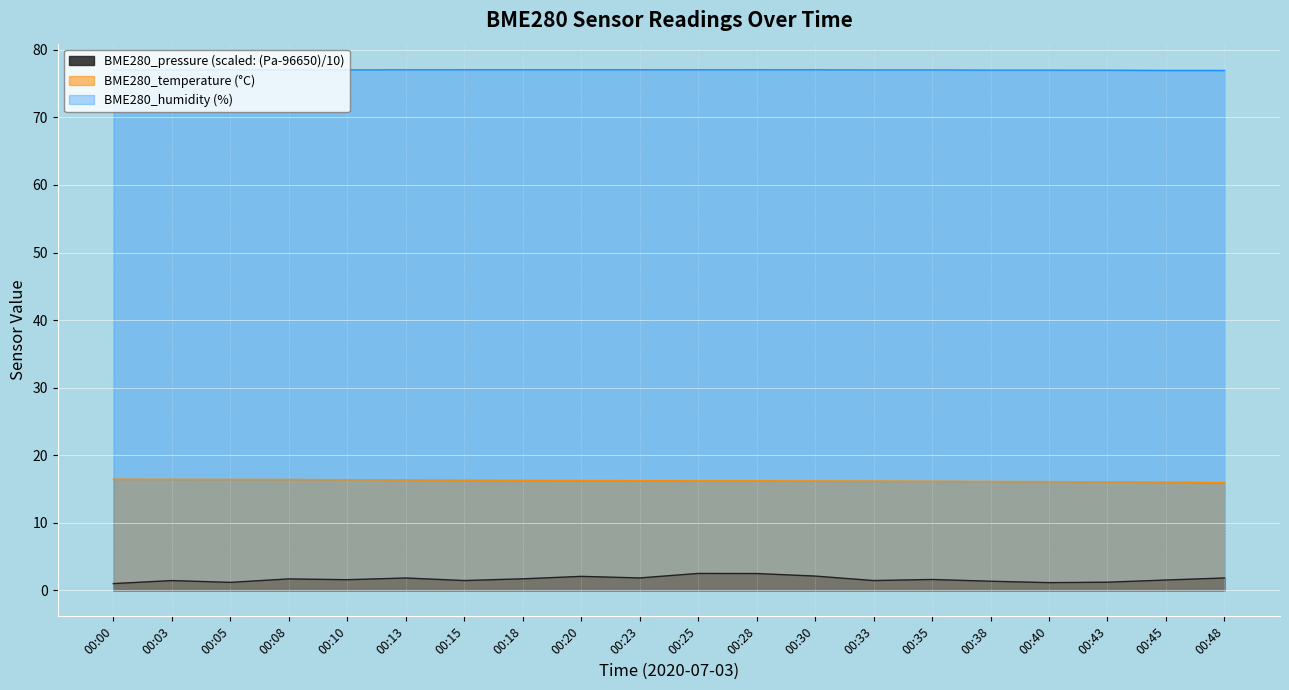

What is the sum of all BME280_pressure values?

32.9